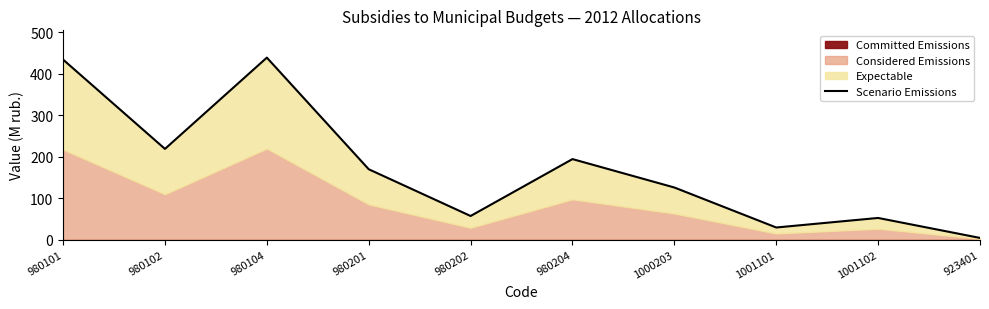

What is the label of the 6th point from the right?

980202